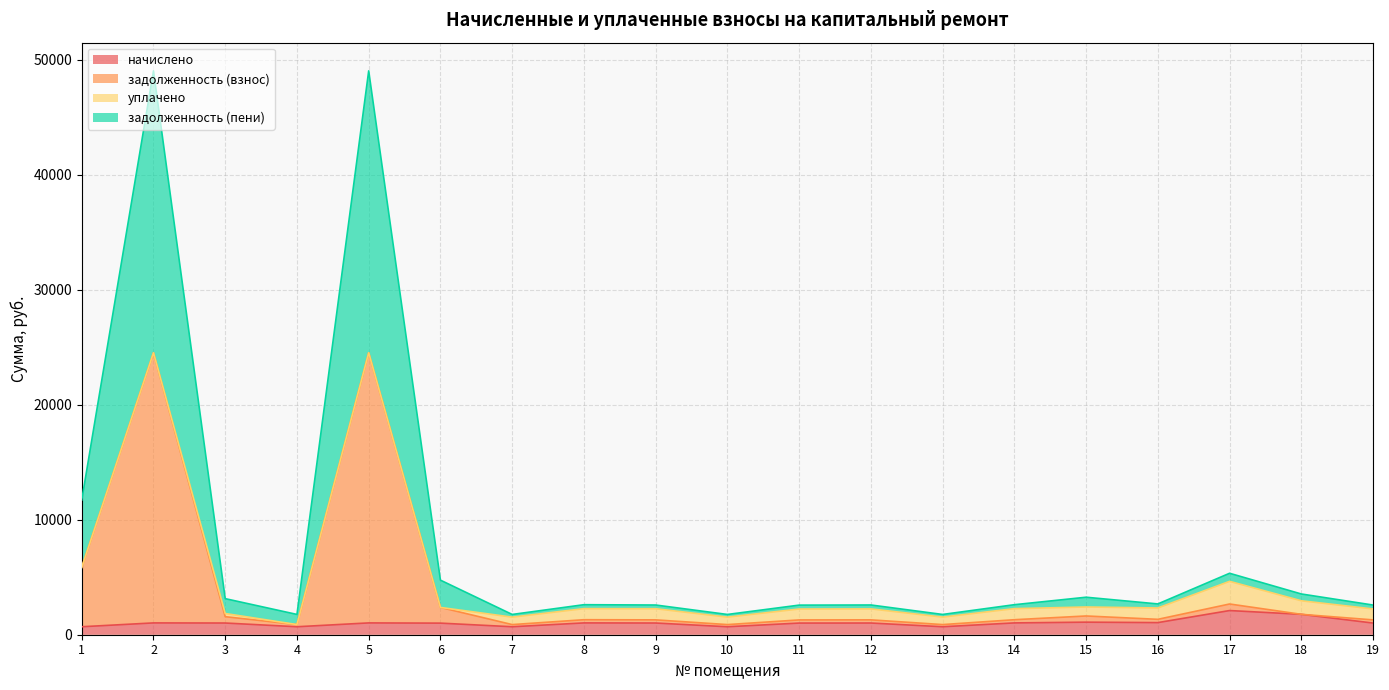

Where is the first local maximum for начислено?

2